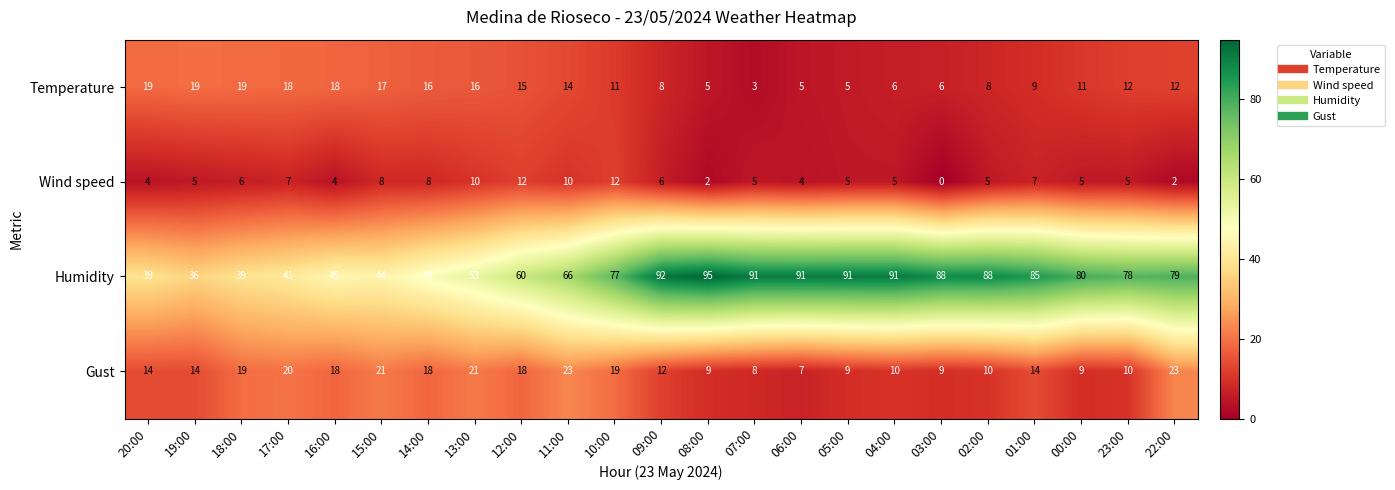

The Gust series shows 13 at 02:00. True or false?

False